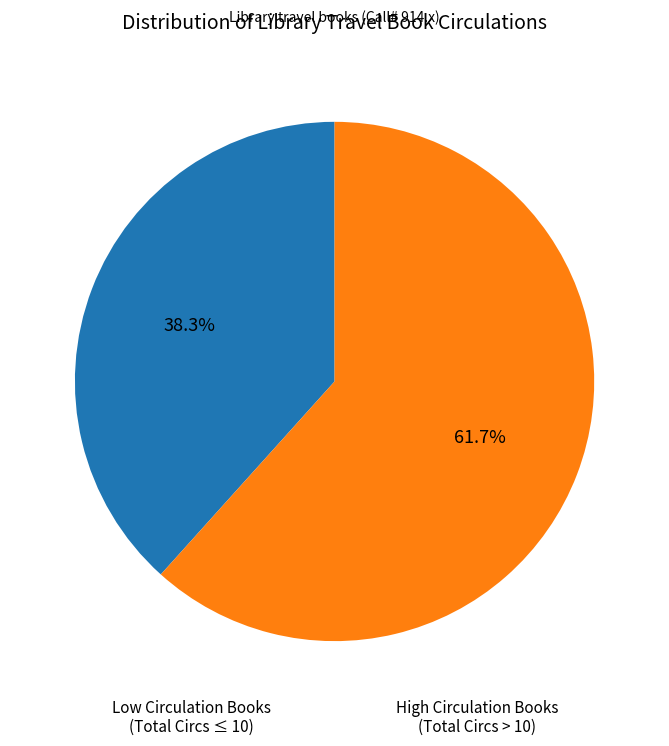

Is there any slice that represents more than half of the pie?

Yes